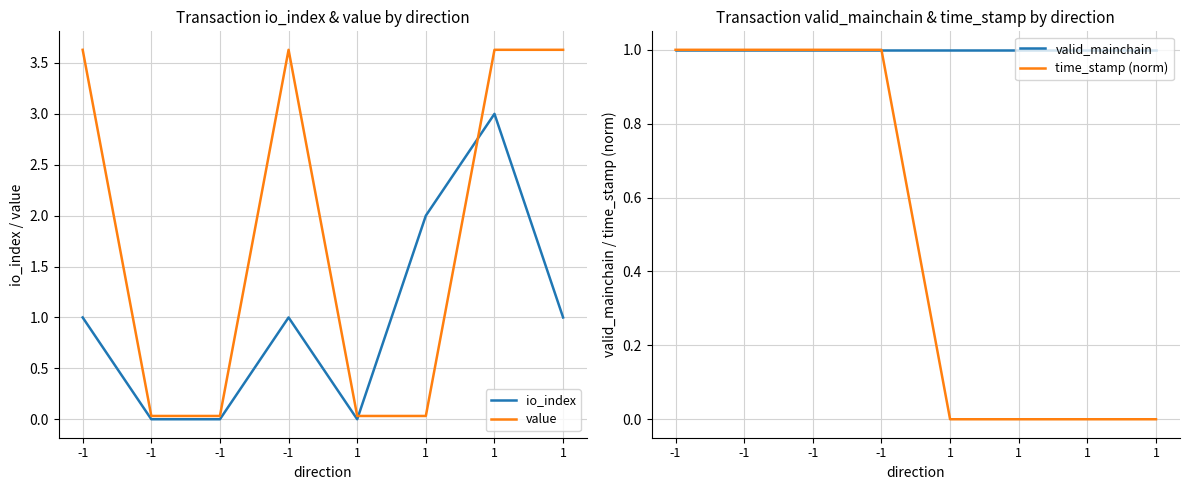

The value of value at 1 is 0.0. True or false?

False